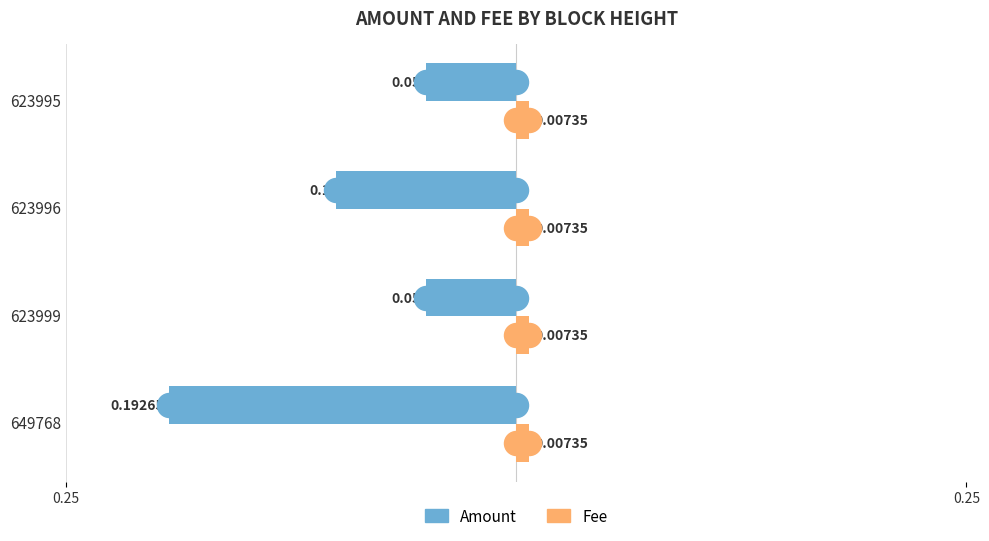

Which series has the widest spread of Y values?

Amount